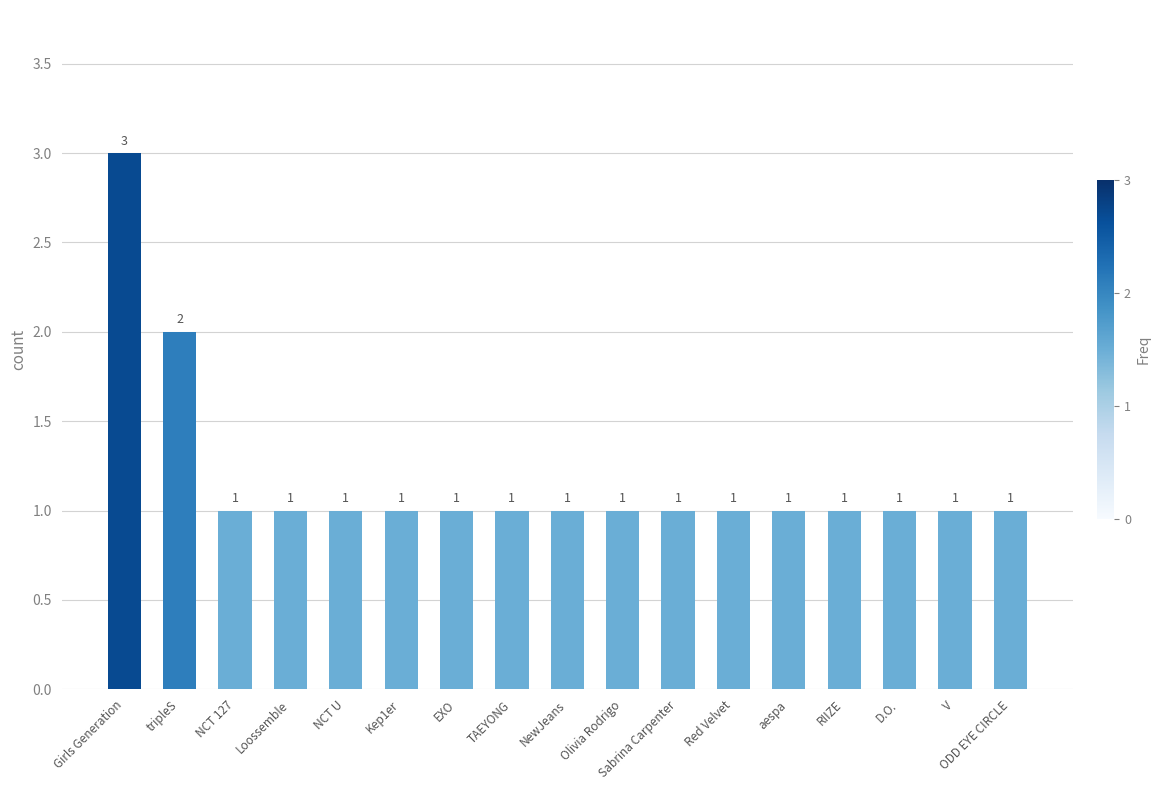

How many distinct data groups are displayed?

1